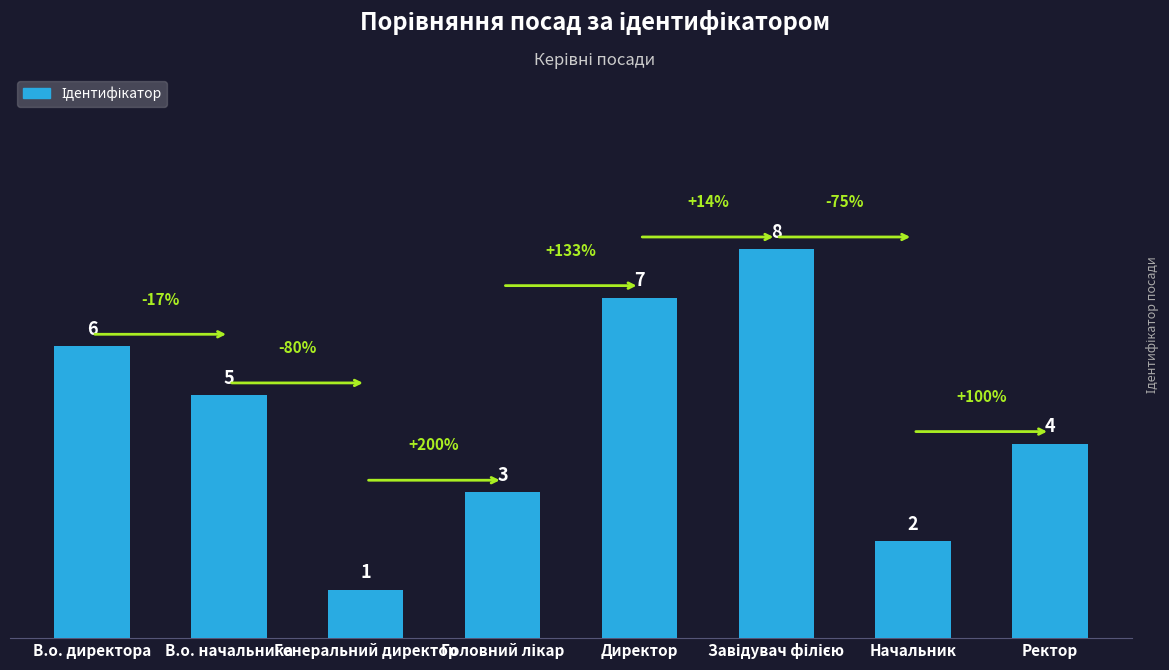

At which category does the chart reach its minimum across all series?

Генеральний директор